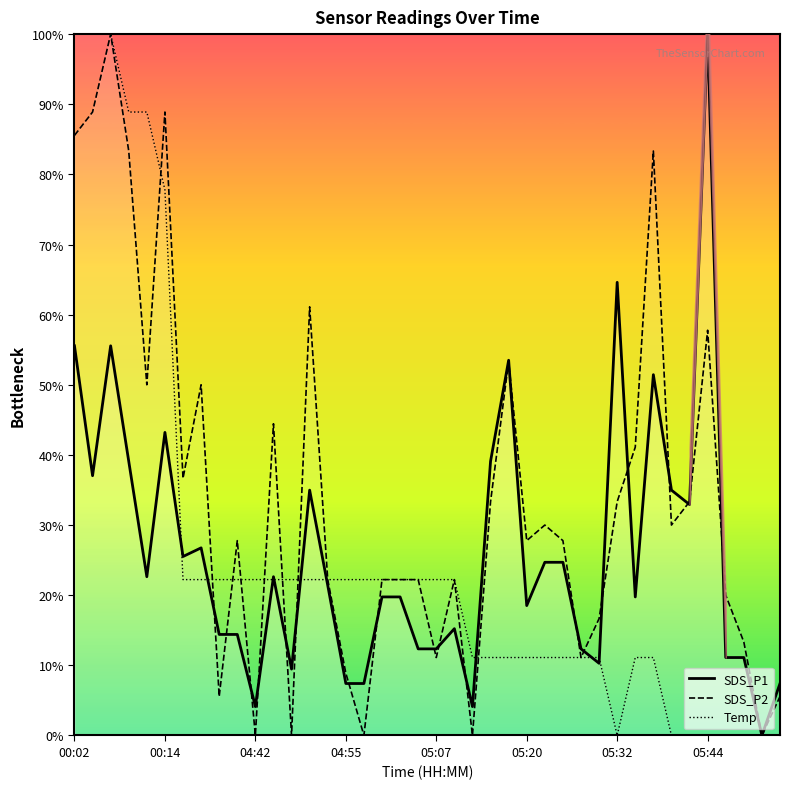

Which series has the largest total across all categories?

SDS_P2